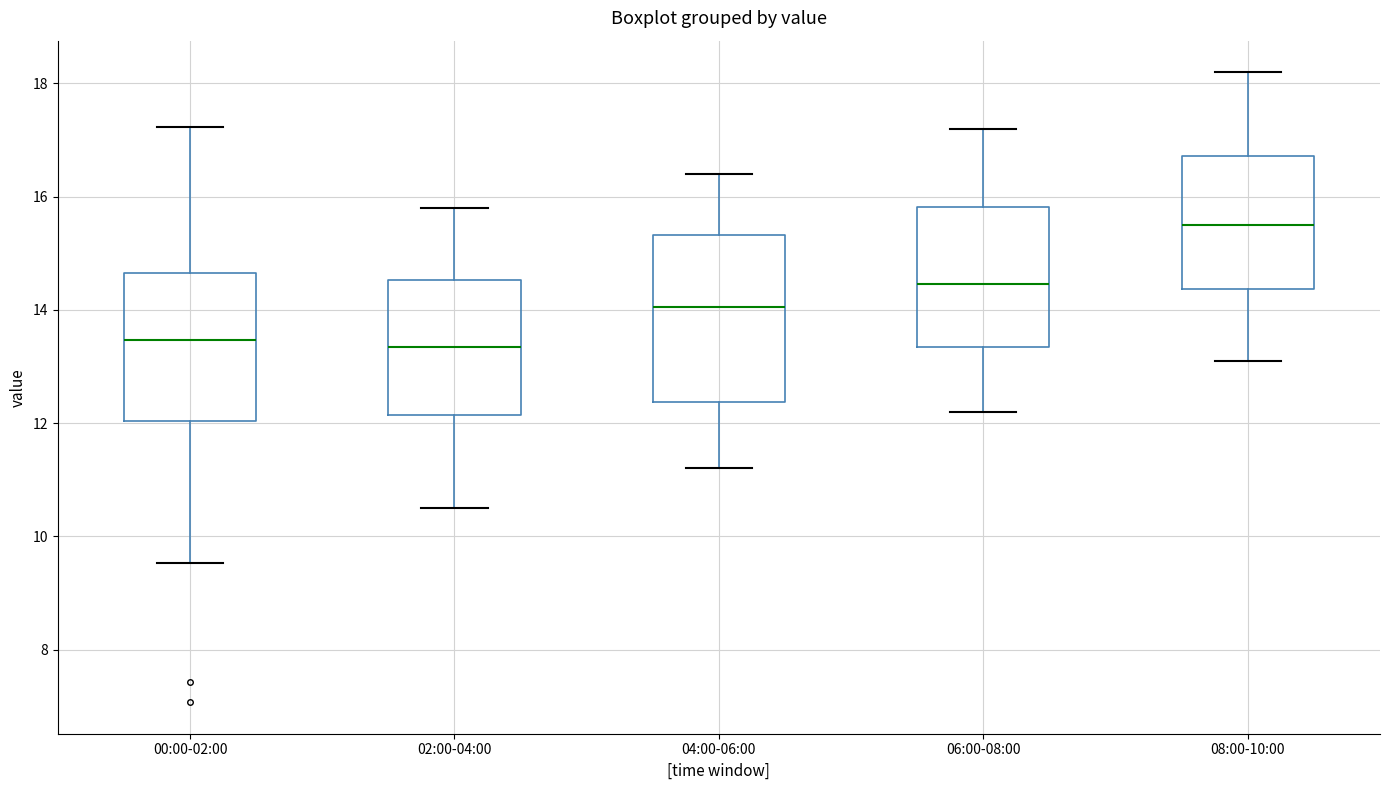

Reading left to right, transcribe this box plot: for each box, give where its median line is, the range the box spans, and where its two whiskers end, as read against the y-axis. The values are not printed on the chart, so give them approximately, as read against the axis.

00:00-02:00: median 13.4, box 12.0 to 14.6, whiskers 9.6 to 17.2
02:00-04:00: median 13.4, box 12.2 to 14.6, whiskers 10.6 to 15.8
04:00-06:00: median 14.0, box 12.4 to 15.4, whiskers 11.2 to 16.4
06:00-08:00: median 14.4, box 13.4 to 15.8, whiskers 12.2 to 17.2
08:00-10:00: median 15.6, box 14.4 to 16.8, whiskers 13.2 to 18.2